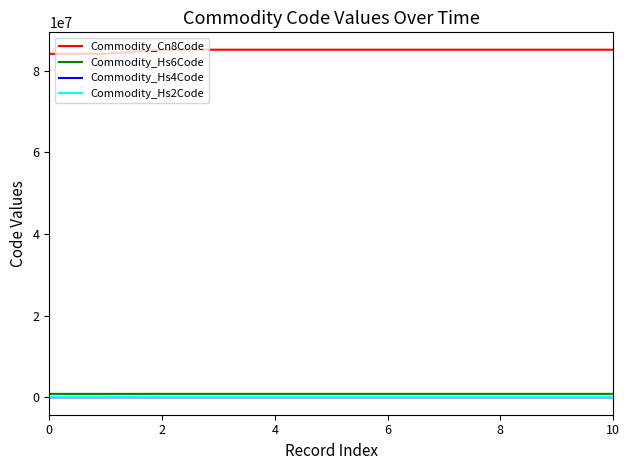

Which series has the largest total across all categories?

Commodity_Cn8Code